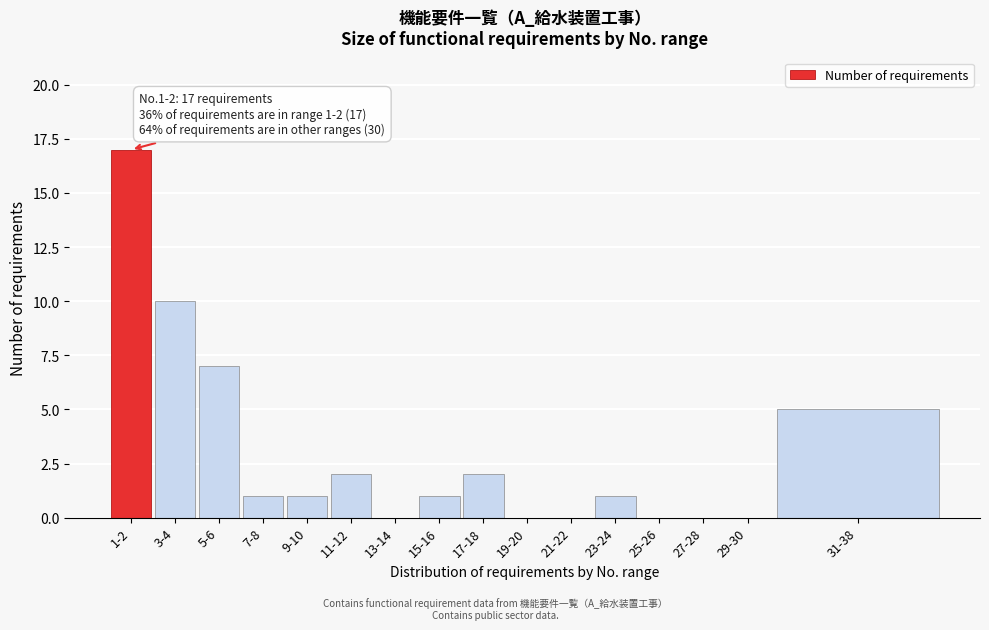

Reading left to right, transcribe all the data shown in this chart.

1-2=17	3-4=10	5-6=7	7-8=1	9-10=1	11-12=2	13-14=0	15-16=1	17-18=2	19-20=0	21-22=0	23-24=1	25-26=0	27-28=0	29-30=0	31-38=5